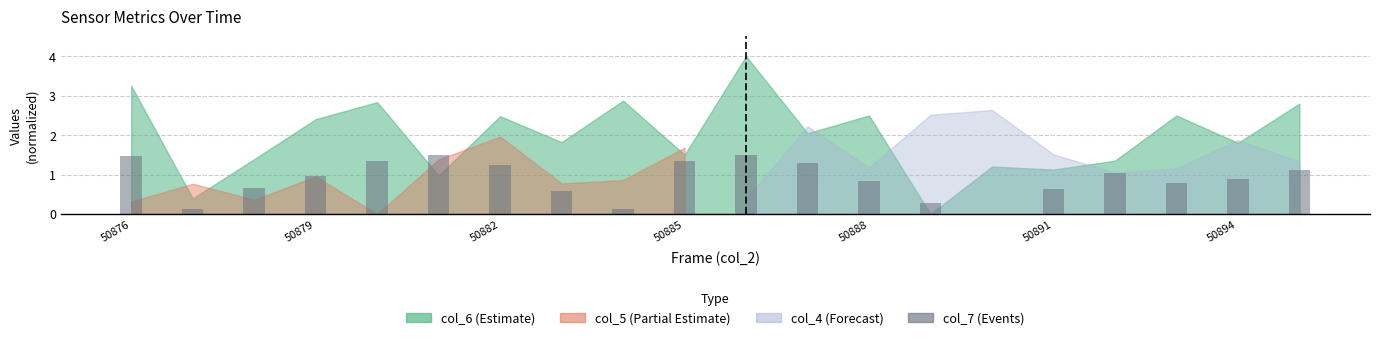

What is the sum of all values?

17.7